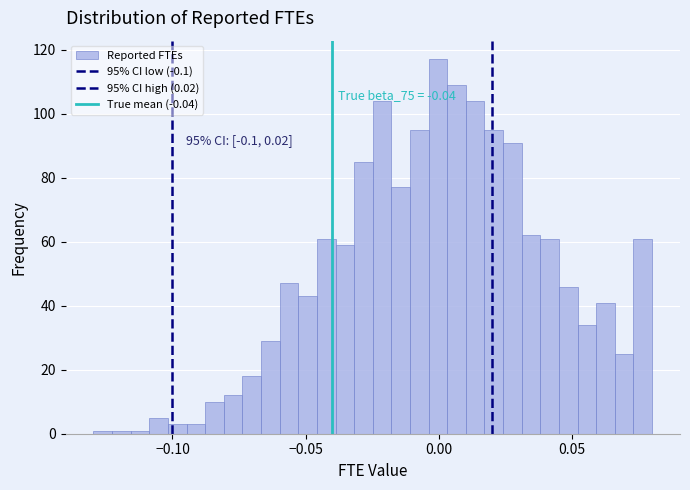

Read against the x-axis, roughly where is the centre of the tallest bar?

0.000